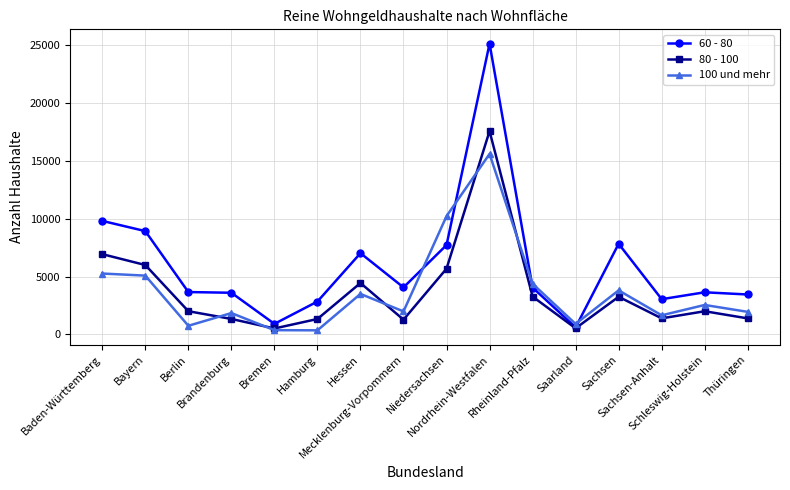

What is the difference between the highest and lowest values at Nordrhein-Westfalen?

9523